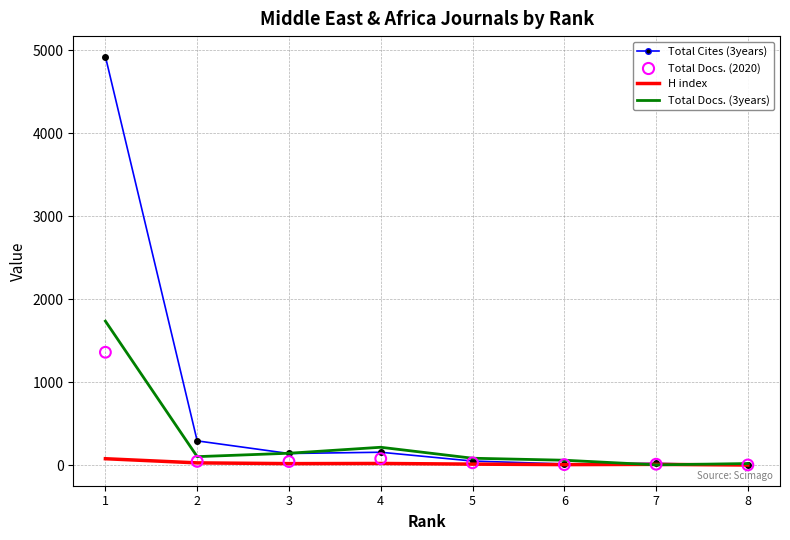

Which series has the largest total across all categories?

Total Cites (3years)